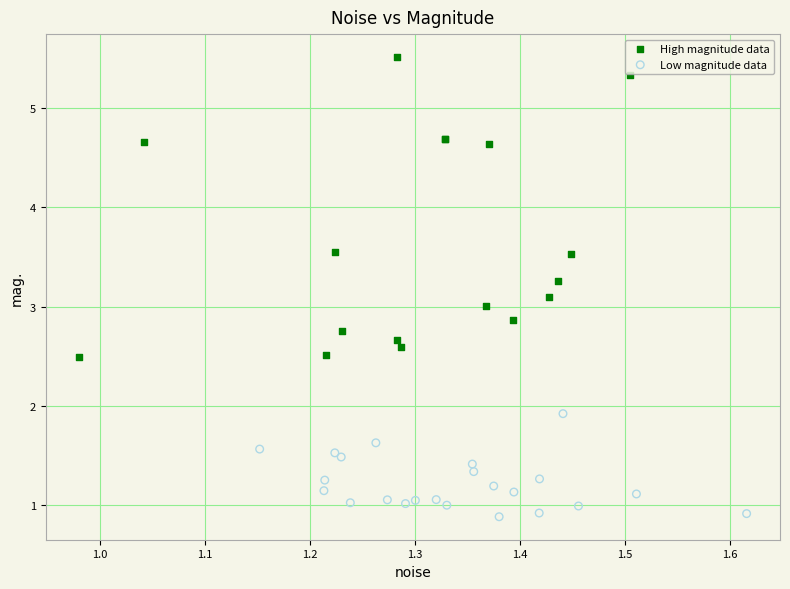

Which series reaches the minimum Y coordinate?

Low magnitude data